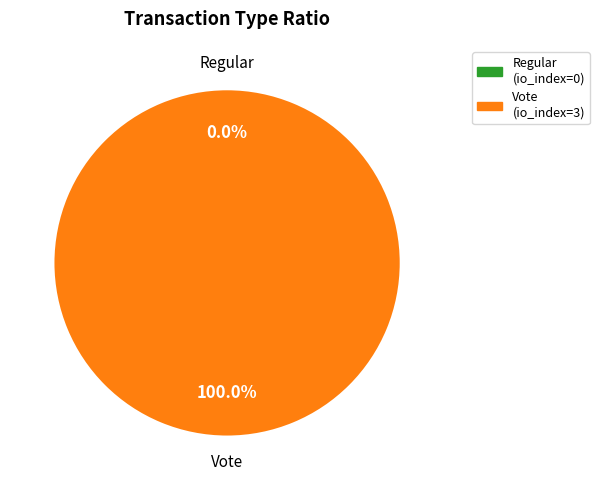

Count the number of slices in the pie.

2